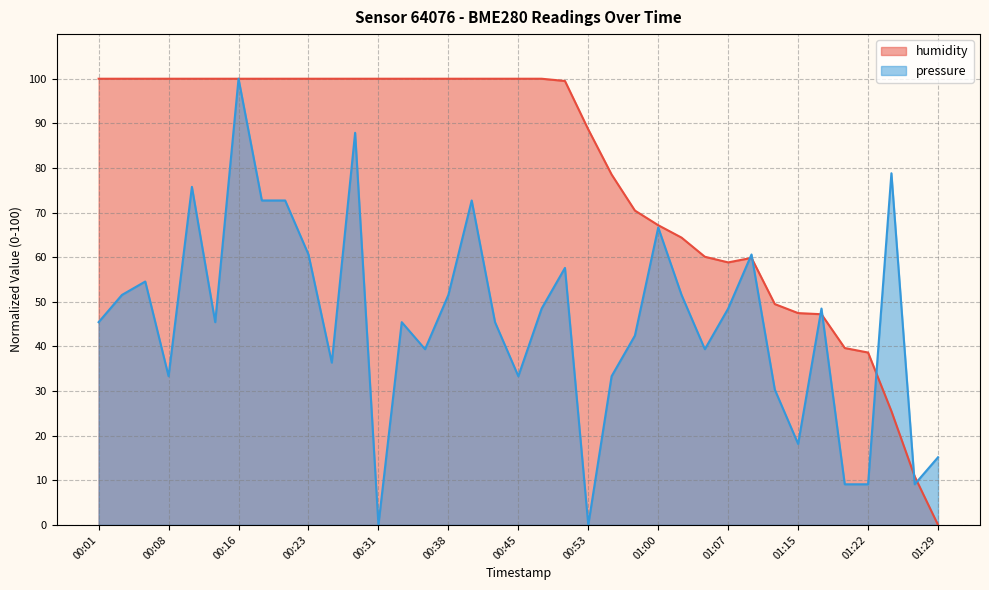

Does the chart have visible grid lines?

Yes